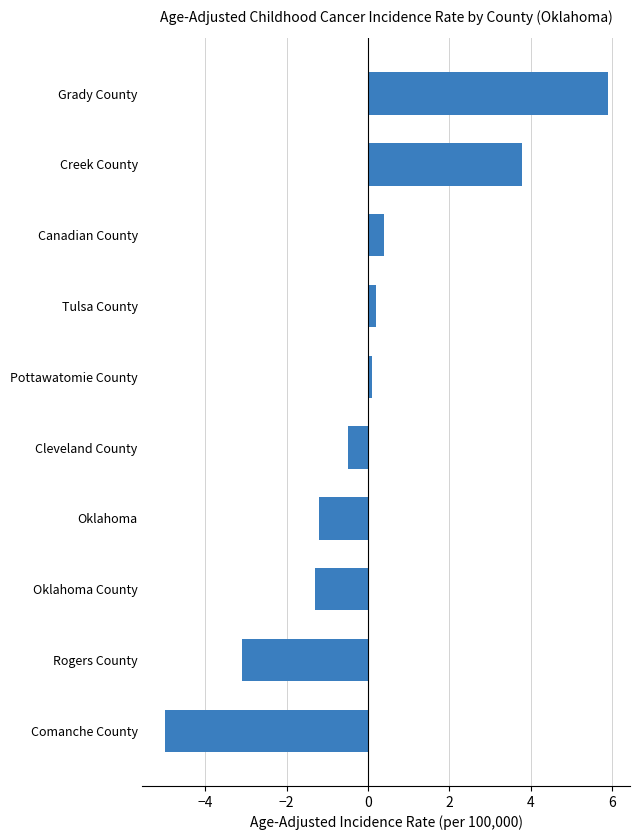

Is it true that the value at Grady County is 5.9?

True